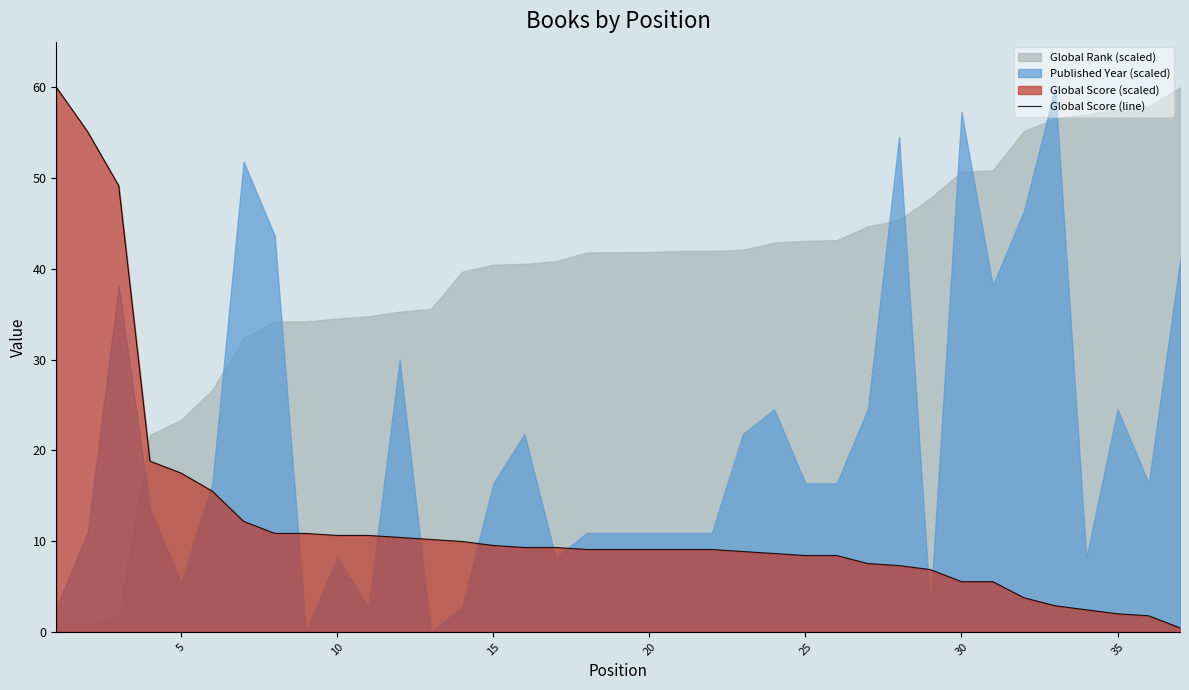

Is it true that Global Score (line) equals 2.0 at 35?

True